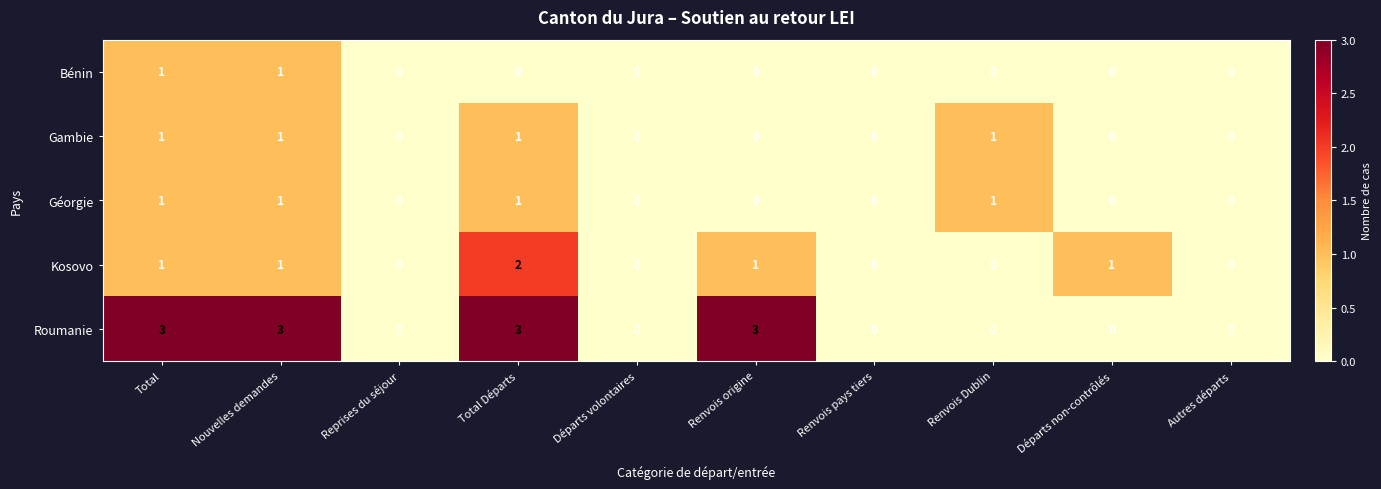

The value of Gambie at Départs non-contrôlés is 0. True or false?

True